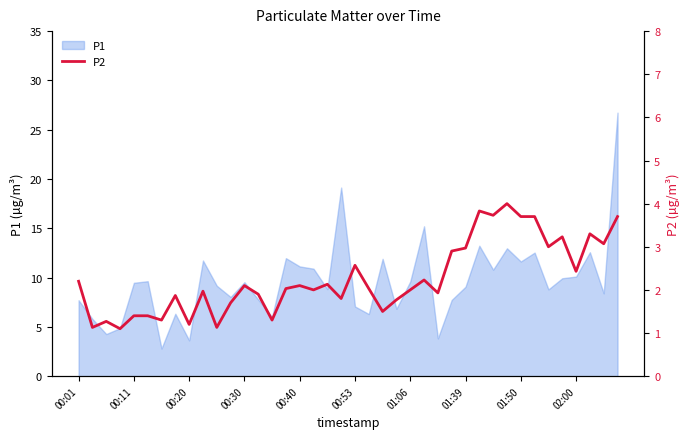

Reading left to right, extract all data points from this chart.

2.2	1.1	1.3	1.1	1.4	1.4	1.3	1.9	1.2	2.0	1.1	1.7	2.1	1.9	1.3	2.0	2.1	2.0	2.1	1.8	2.6	2.0	1.5	1.8	2.0	2.2	1.9	2.9	3.0	3.8	3.7	4.0	3.7	3.7	3.0	3.2	2.4	3.3	3.1	3.7